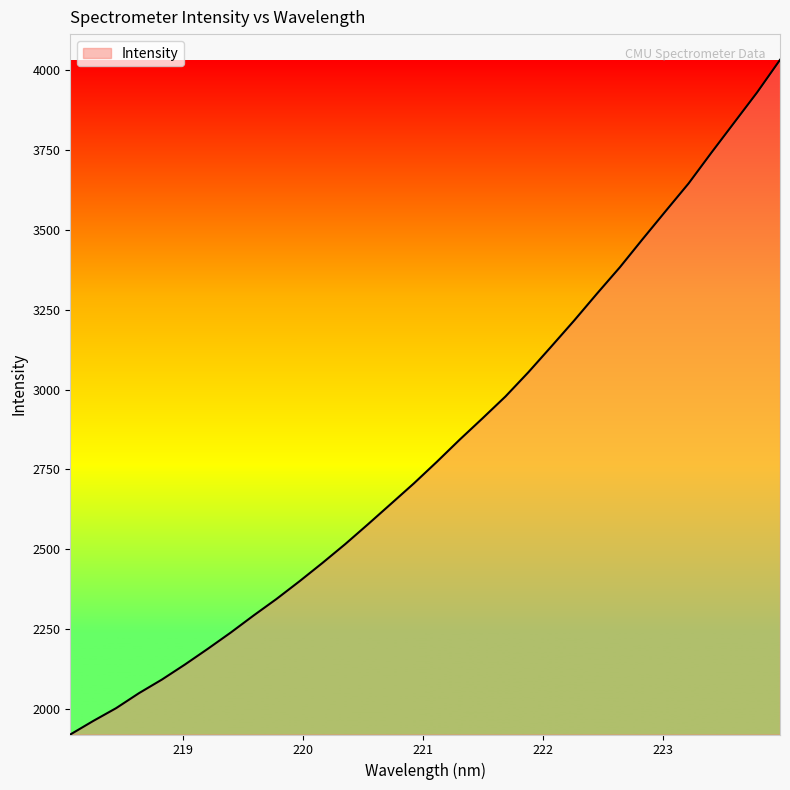

What is the maximum value shown in the chart?

4032.1